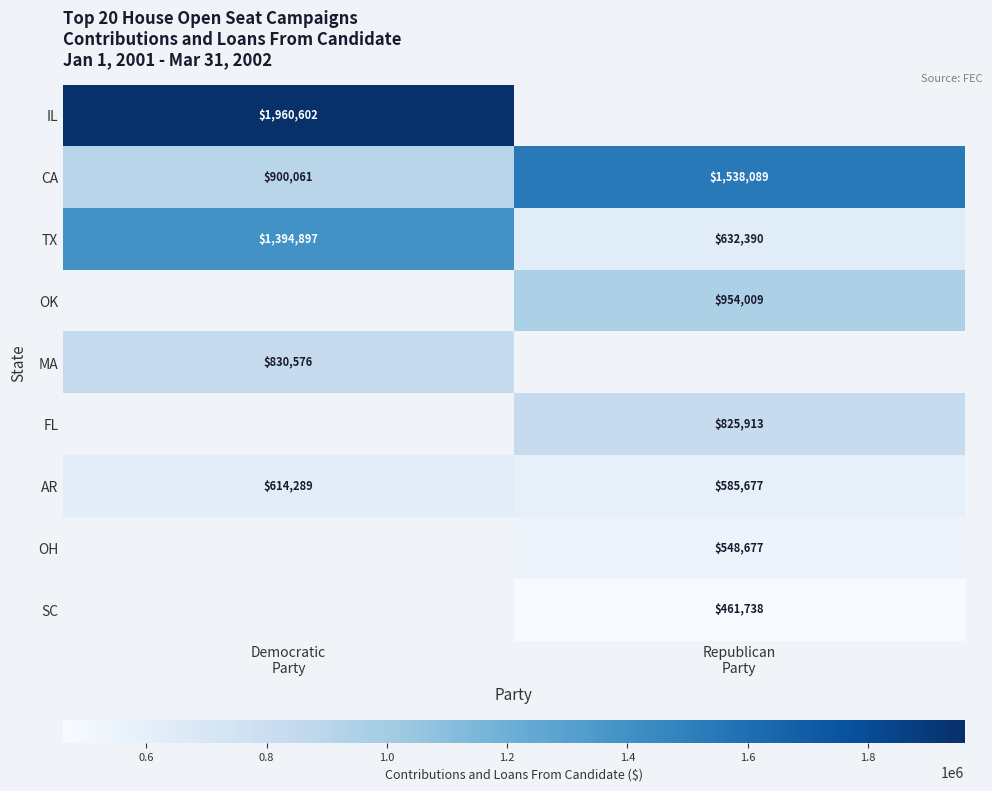

What is the minimum value shown in the chart?

461737.9